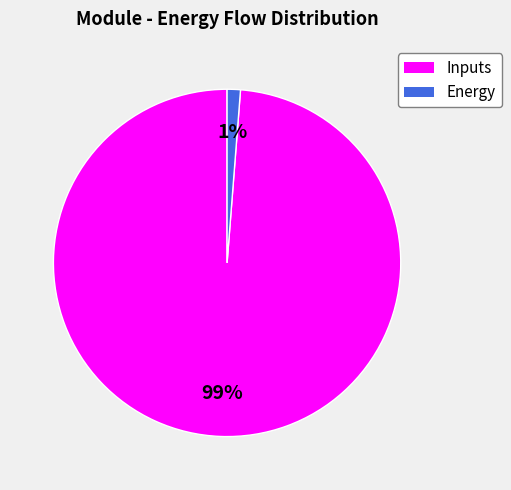

How many segments does this pie chart have?

2